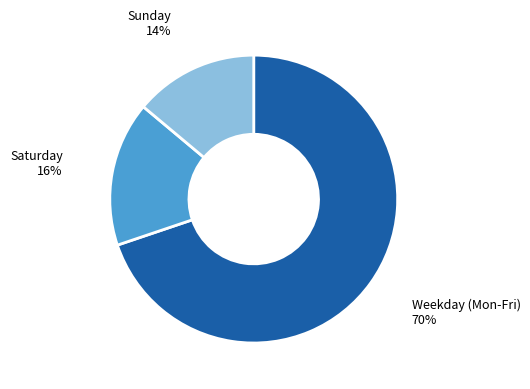

The Sunday slice represents 14% of the pie. True or false?

True